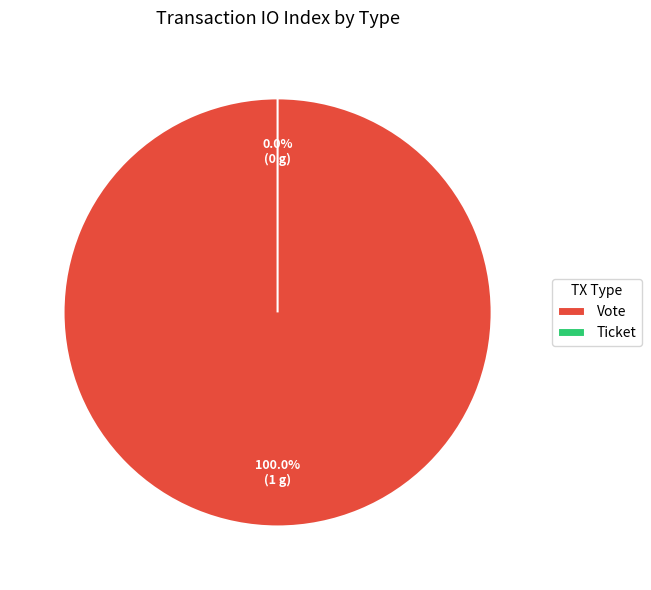

To the nearest percent, what is the combined percentage of Vote and Ticket?

100%